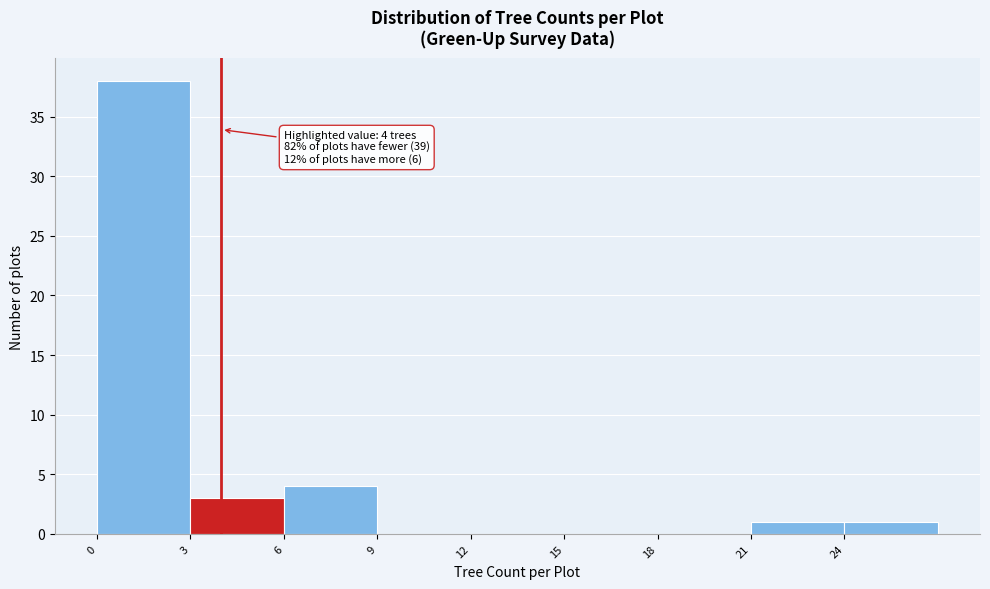

Over which range of the x-axis is the bar tallest?

0 to 3